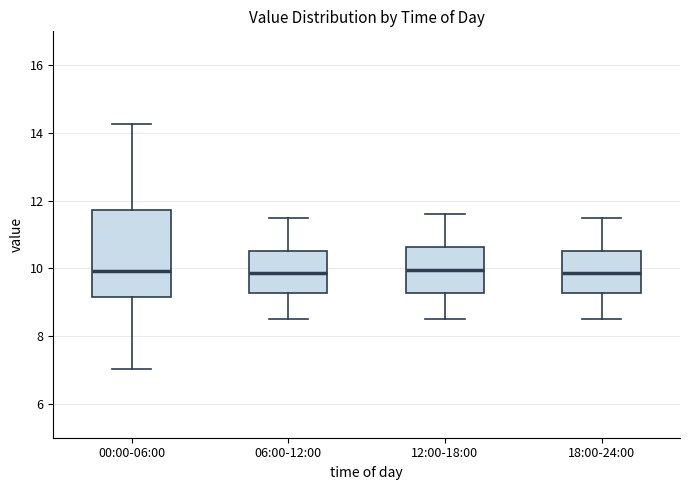

Reading left to right, transcribe this box plot: for each box, give where its median line is, the range the box spans, and where its two whiskers end, as read against the y-axis. The values are not printed on the chart, so give them approximately, as read against the axis.

00:00-06:00: median 10.0, box 9.2 to 11.8, whiskers 7.0 to 14.2
06:00-12:00: median 9.8, box 9.2 to 10.6, whiskers 8.6 to 11.6
12:00-18:00: median 10.0, box 9.2 to 10.6, whiskers 8.6 to 11.6
18:00-24:00: median 9.8, box 9.2 to 10.6, whiskers 8.6 to 11.6